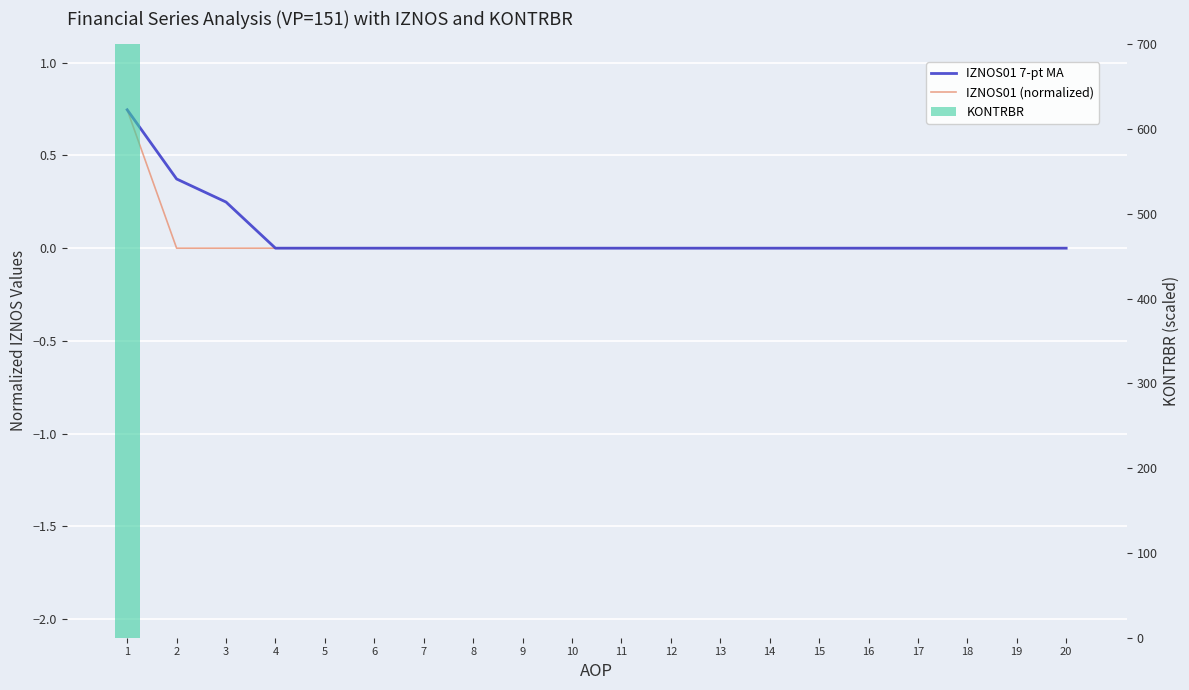

Which series has the widest spread of values?

KONTRBR